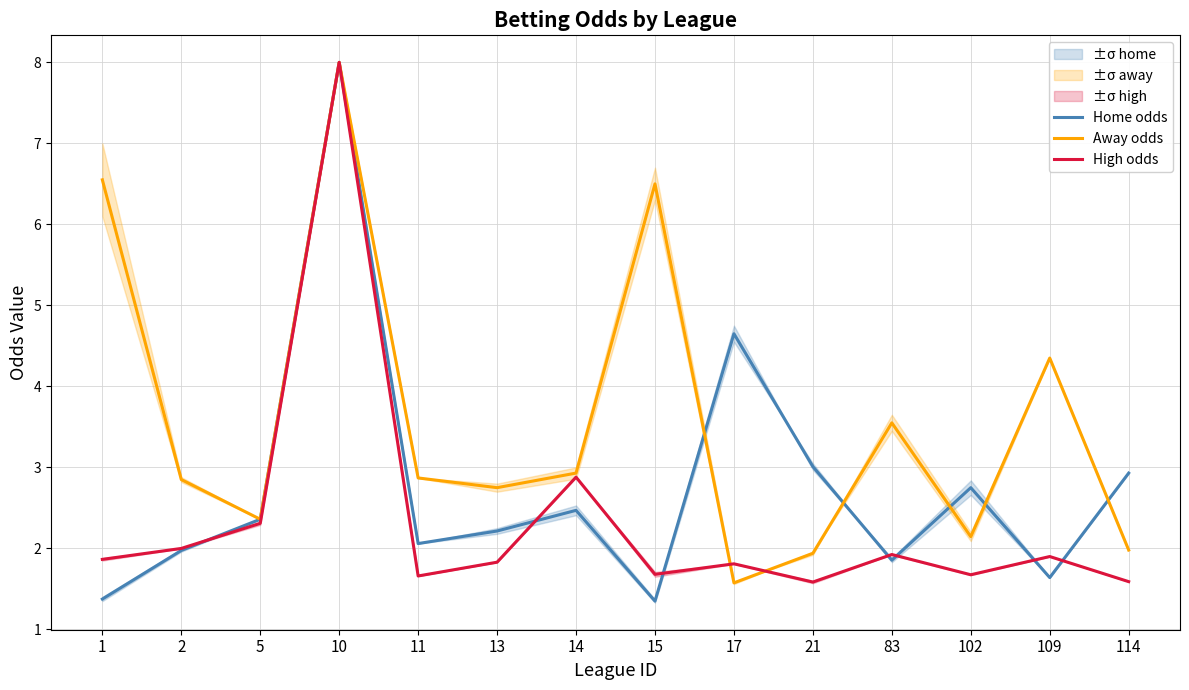

What are all the series names shown in the legend?

Home odds, Away odds, High odds